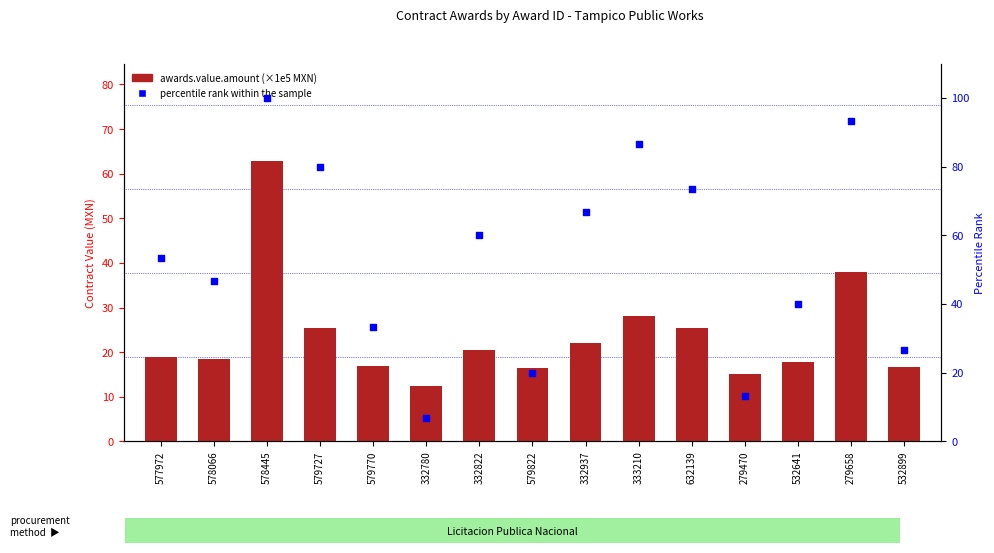

Which series has the largest total across all categories?

percentile rank within the sample